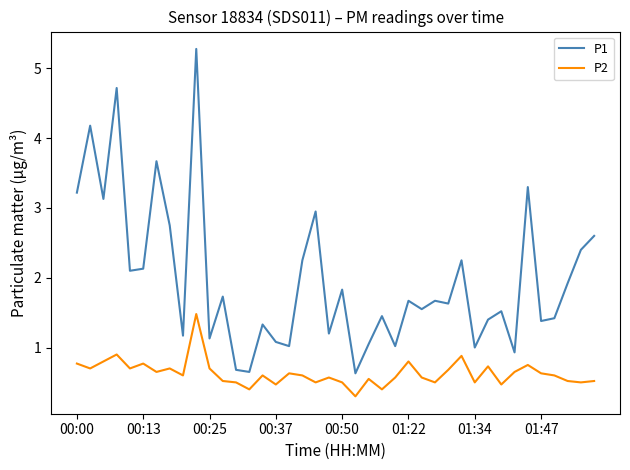

What is the smallest value displayed?

0.3